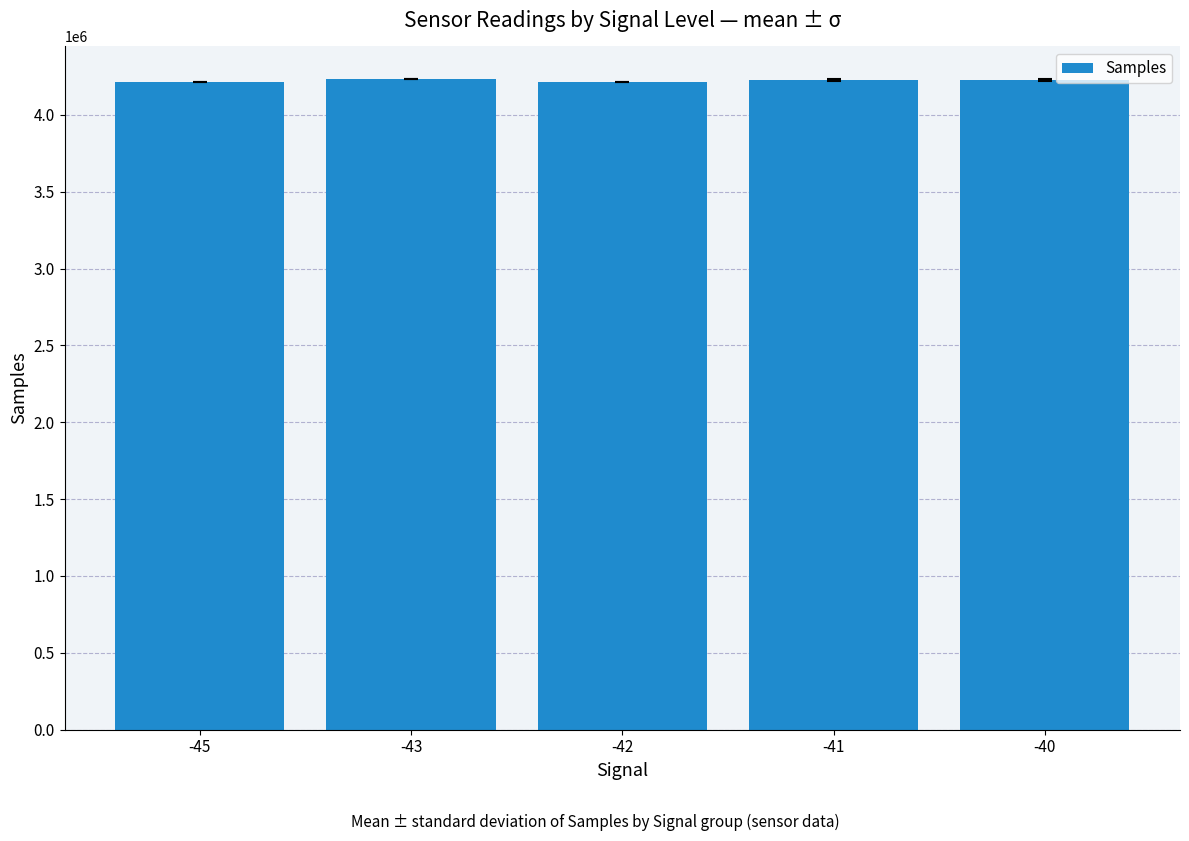

What is the change in value from -45 to -43?

+18792.0